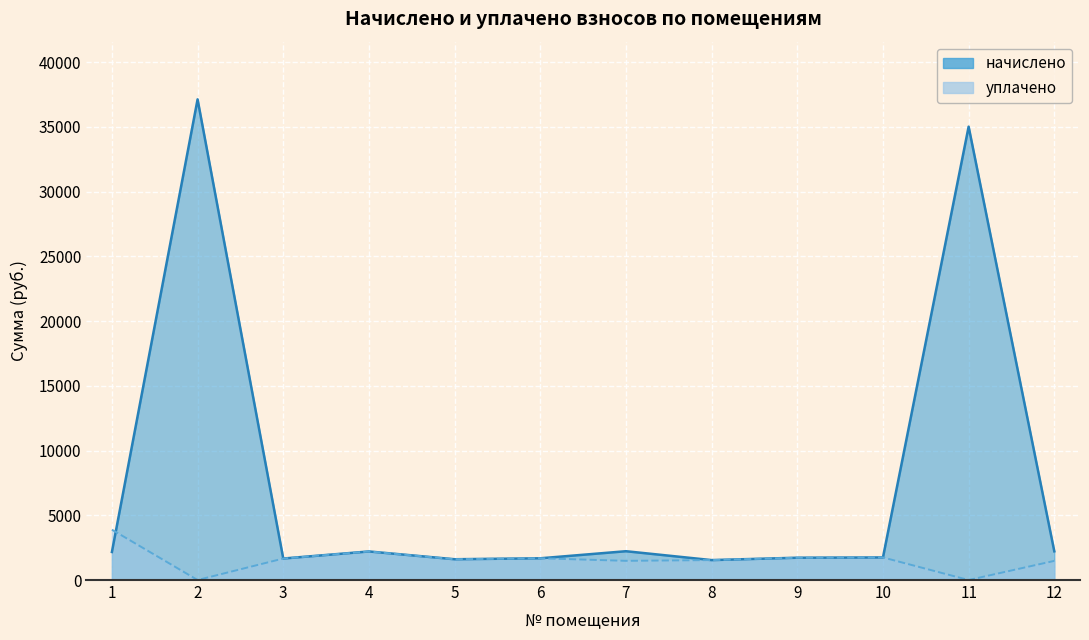

The value of начислено at 2 is 37126.3. True or false?

True